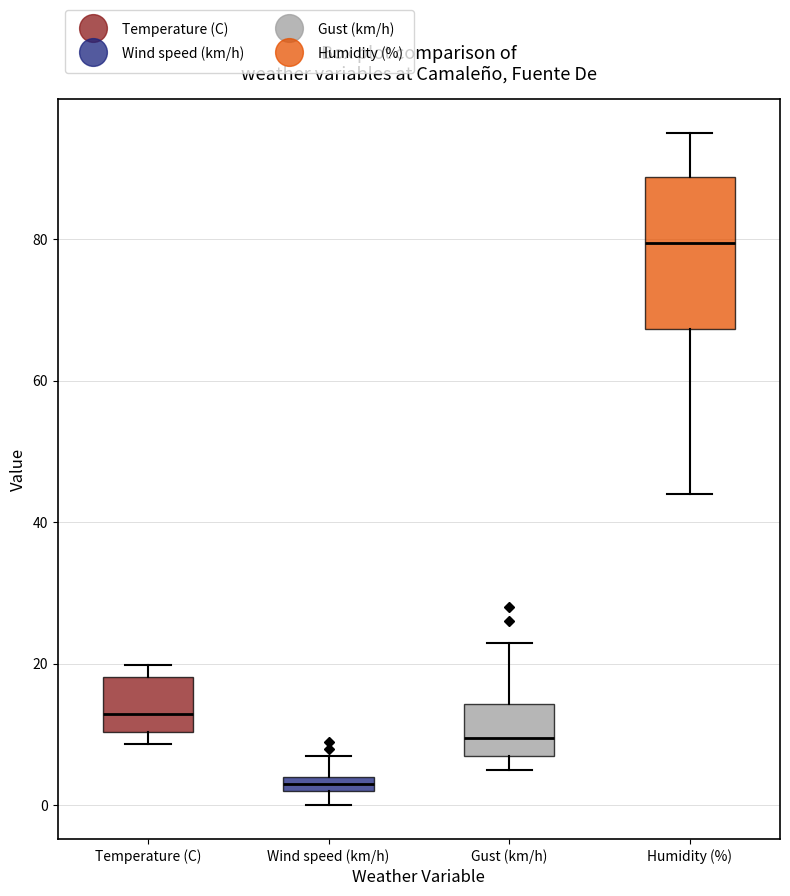

Comparing the boxes themselves (not the whiskers), which one is the tallest?

Humidity (%)